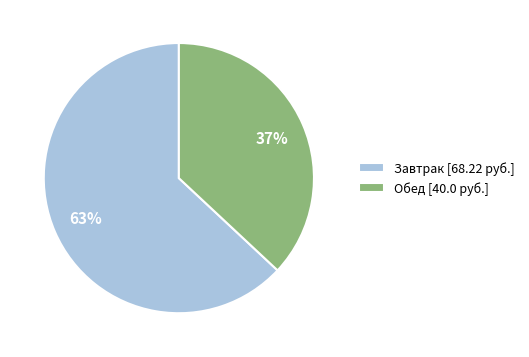

Count the number of slices in the pie.

2